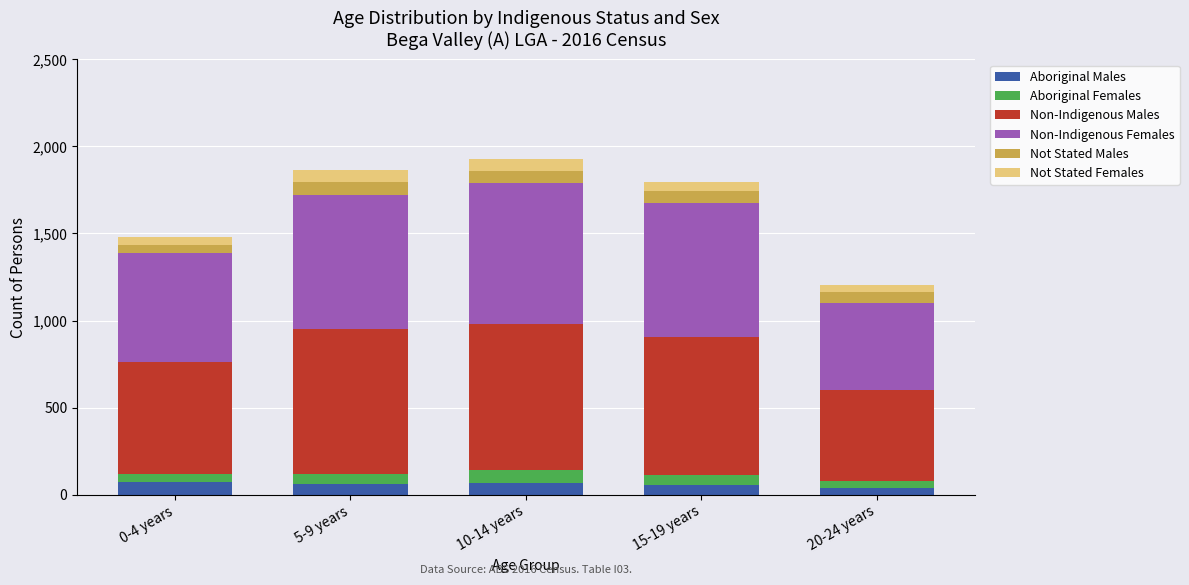

What is the highest value of the Aboriginal Males series?

70